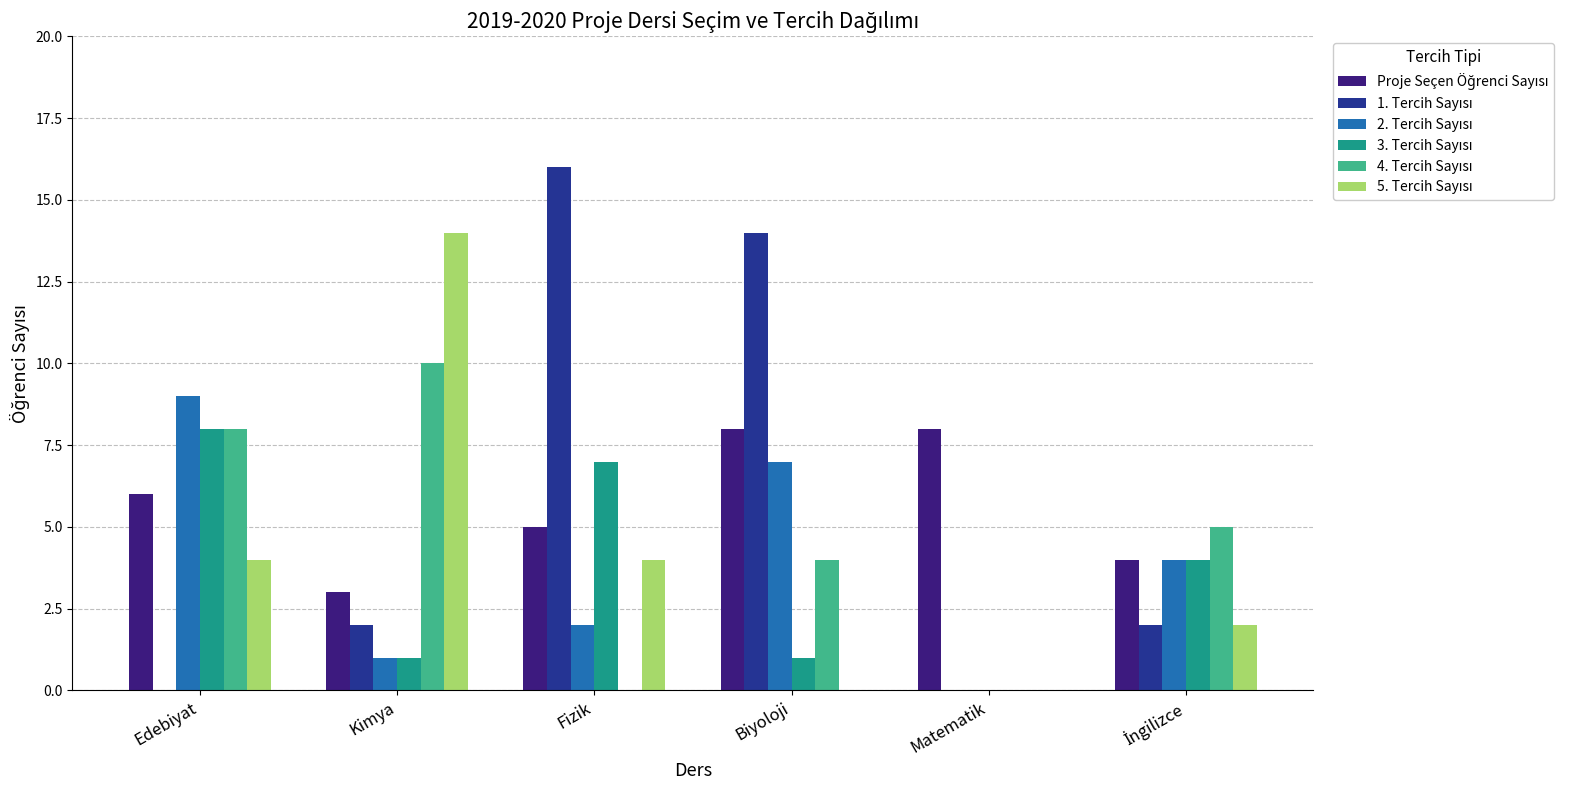

What is the total value across all series at Kimya?

31